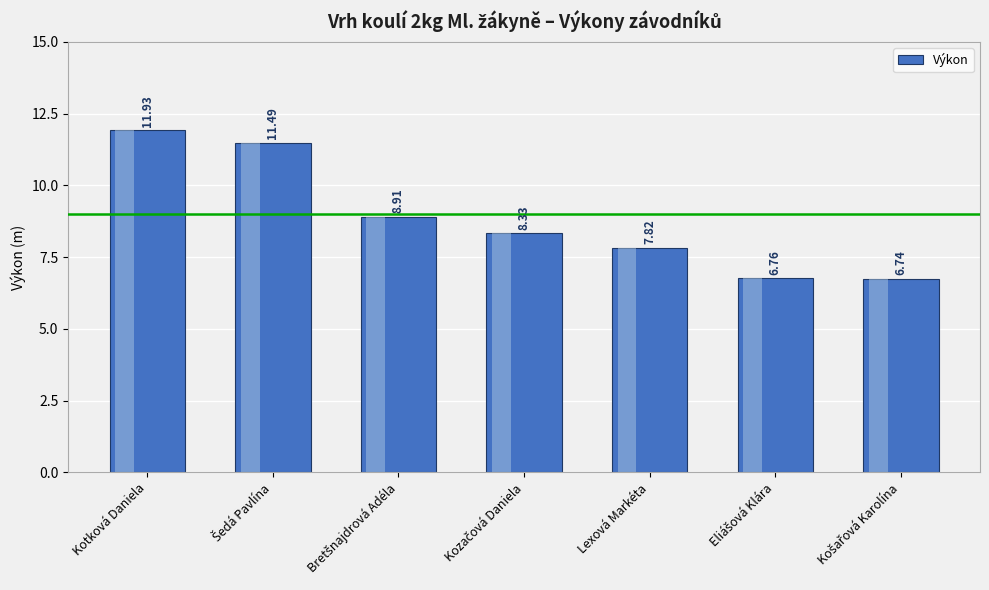

Where does the data first go above 8?

Kotková Daniela